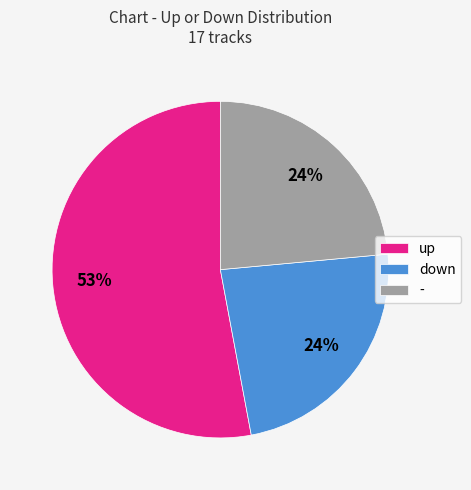

Which has a higher value, up or down?

up